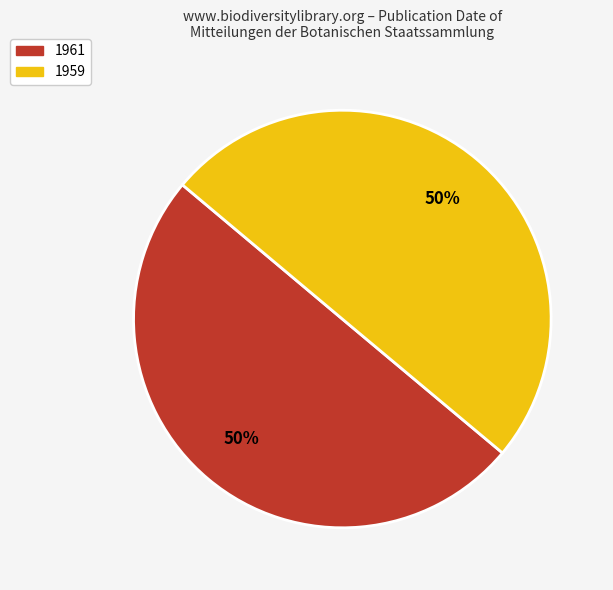

Approximately how many times larger is the value at 1959 compared to 1961?

1.0